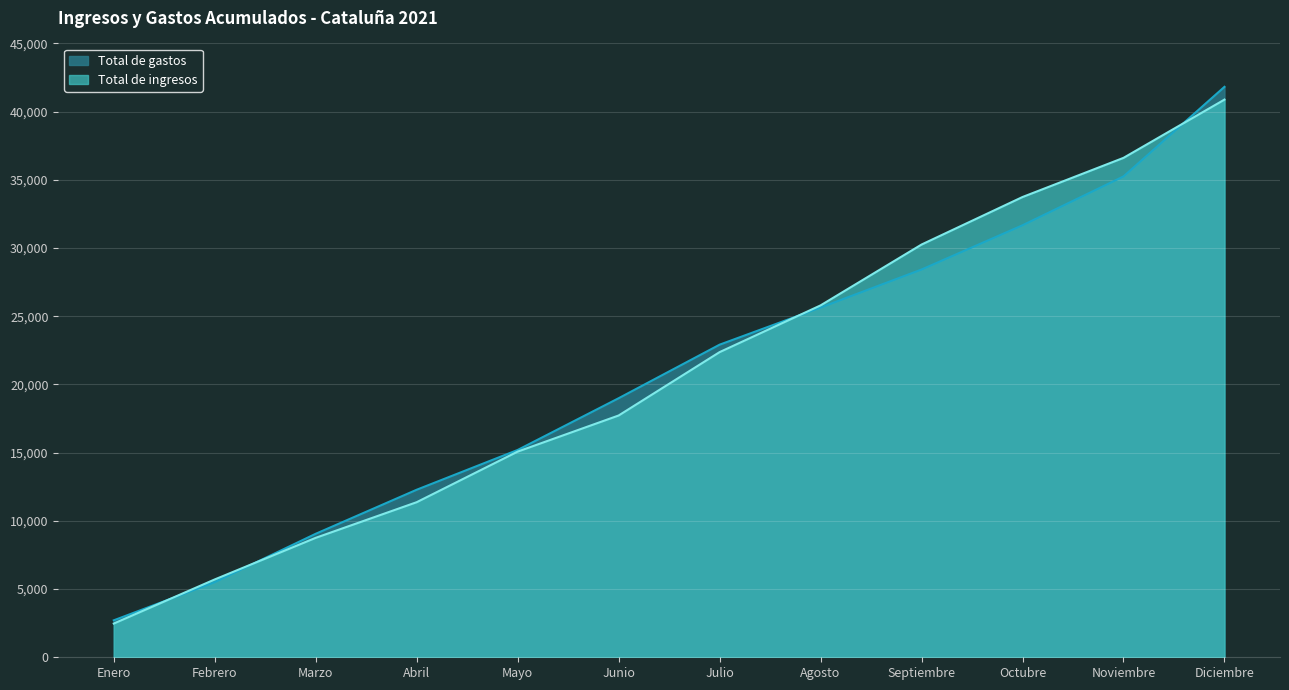

Reading right to left, transcribe all the data shown in this chart.

Total de ingresos: 40883	36612	33742	30258	25797	22371	17725	15078	11369	8757	5706	2473
Total de gastos: 41818	35251	31671	28427	25637	22917	18991	15198	12282	9053	5505	2709